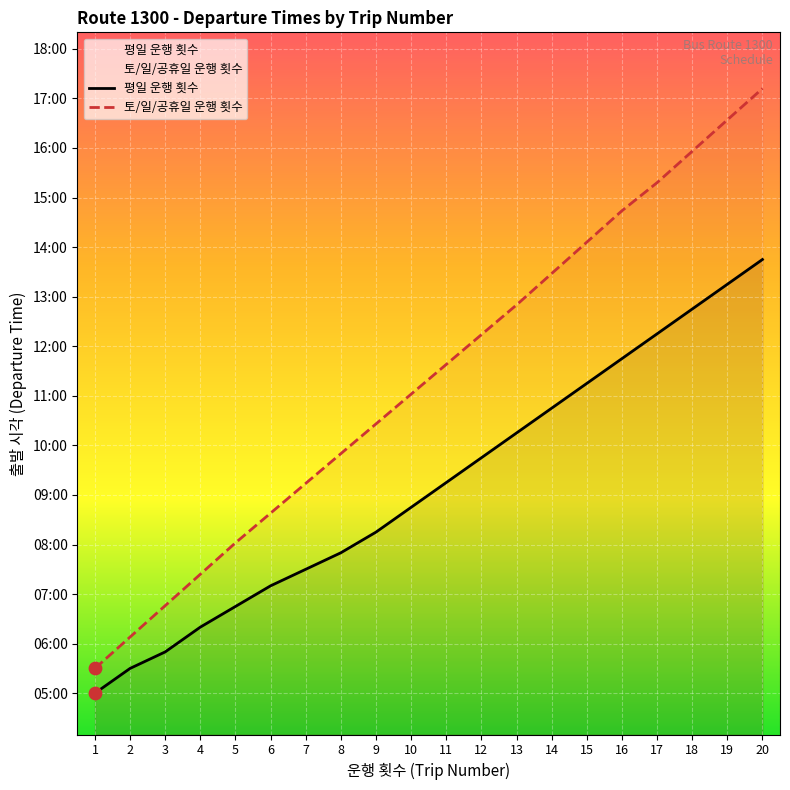

Which series has the largest total across all categories?

토/일/공휴일 운행 횟수